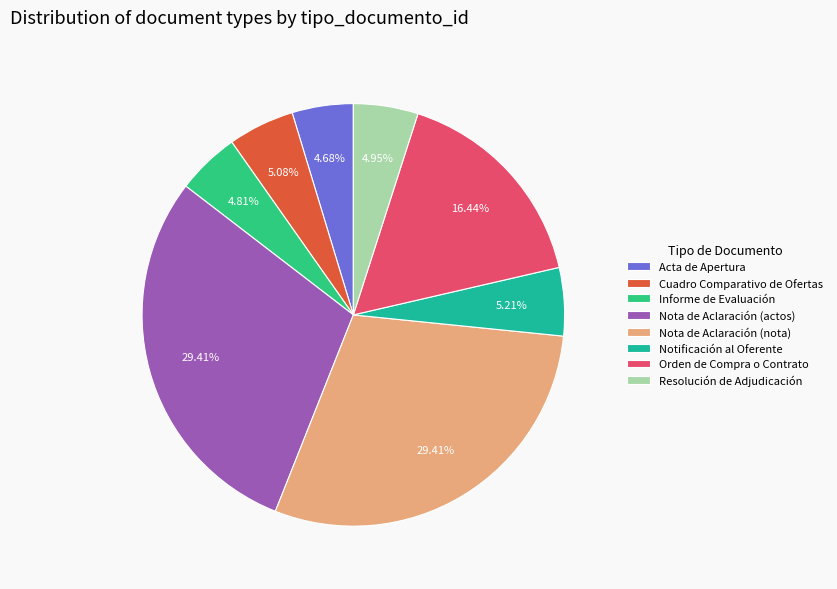

Does Nota de Aclaración (actos) account for over 50% of the chart?

No